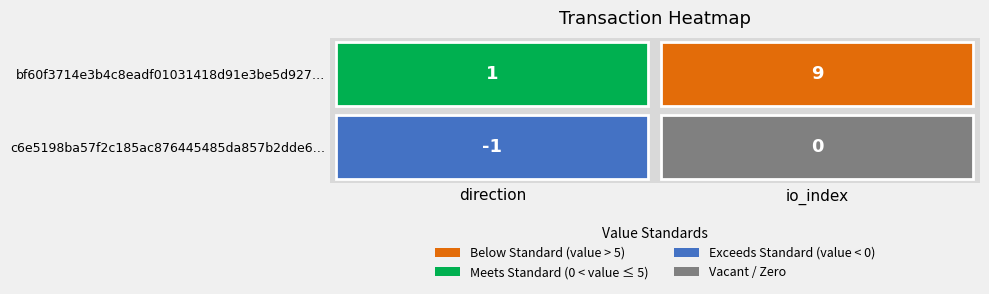

The value of c6e5198ba57f2c185ac876445485da857b2dde6 at -1 is -1. True or false?

True